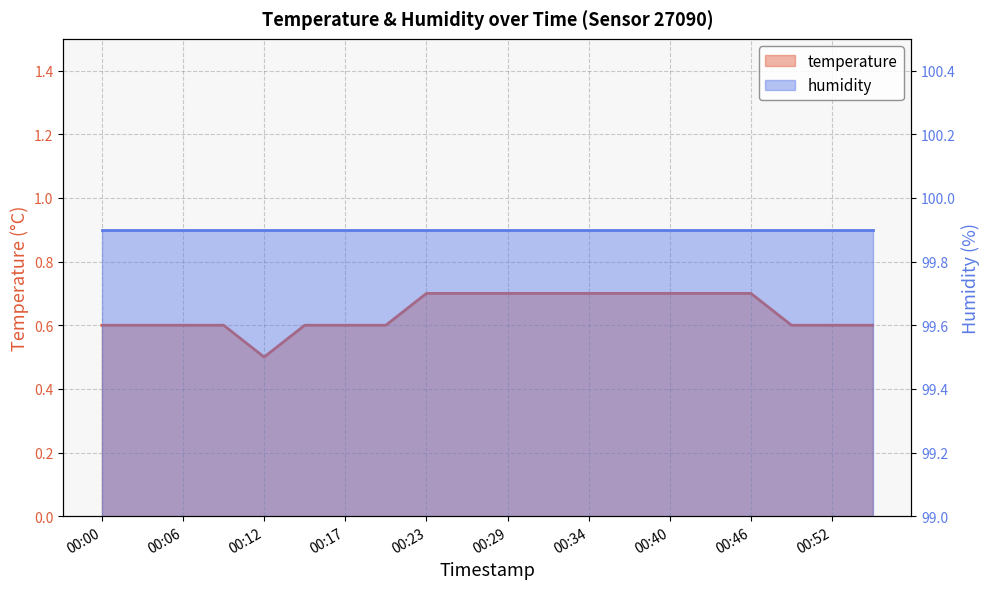

Which has a higher value, 00:52 or 00:15?

00:52